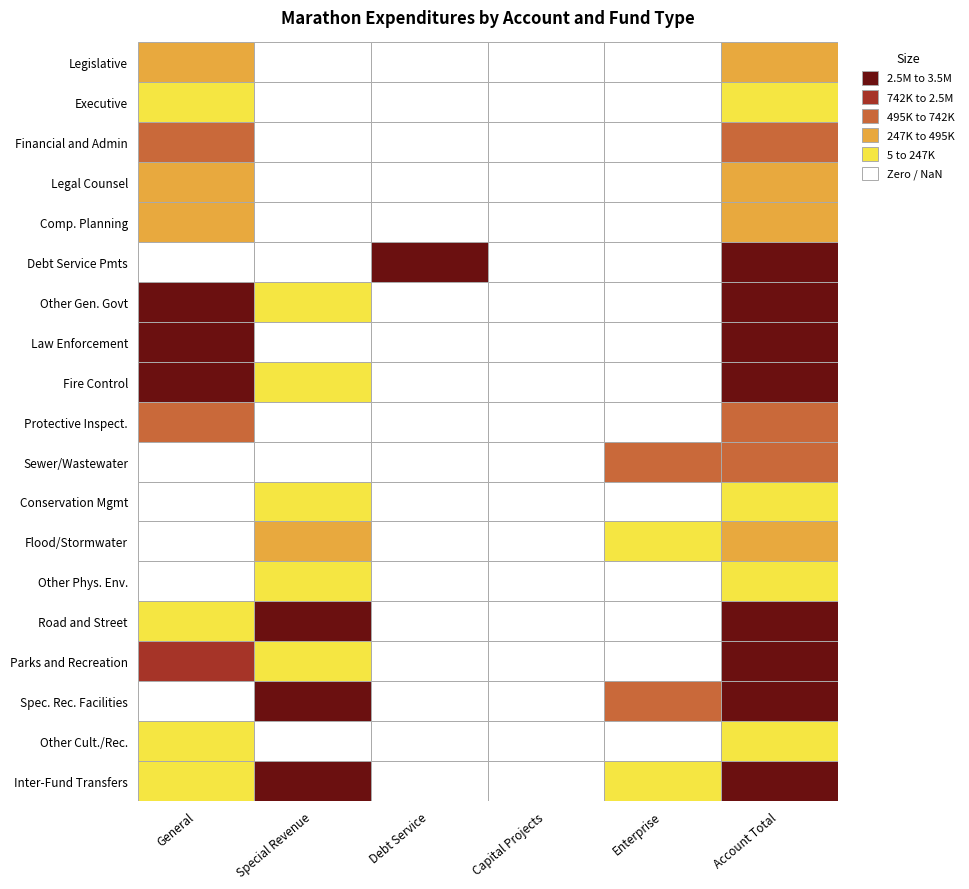

The Other Phys. Env. series shows 0 at Enterprise. True or false?

True